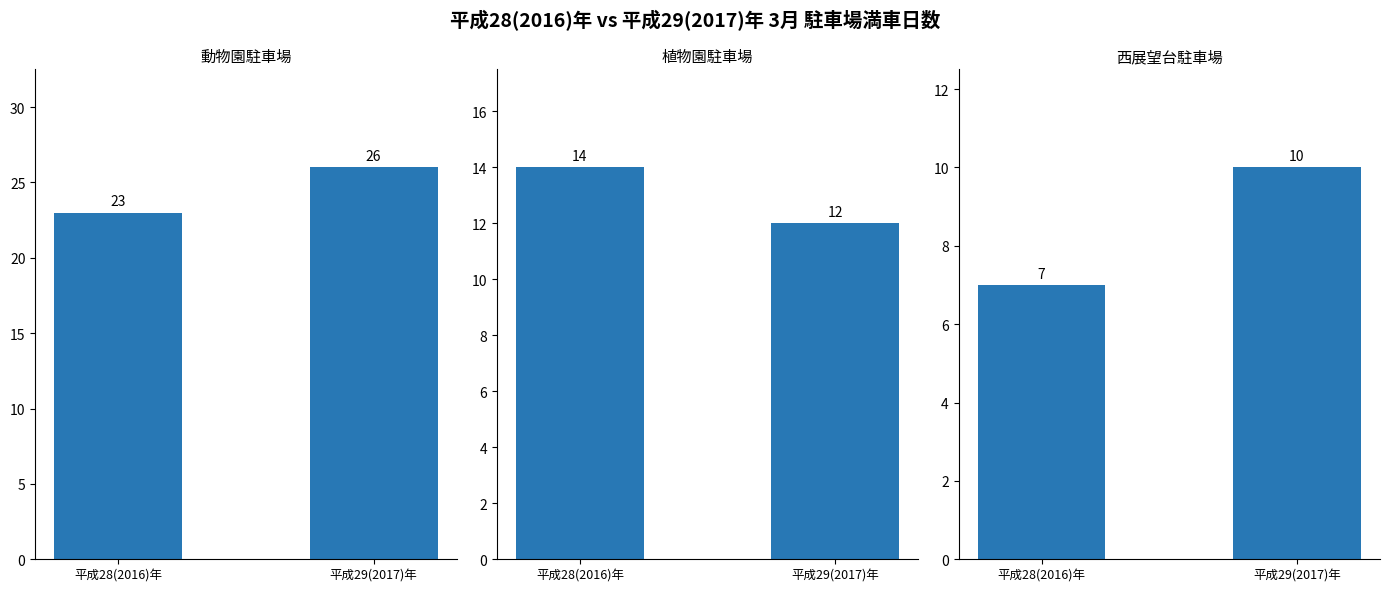

What is the label of the 1st bar from the left?

平成28(2016)年